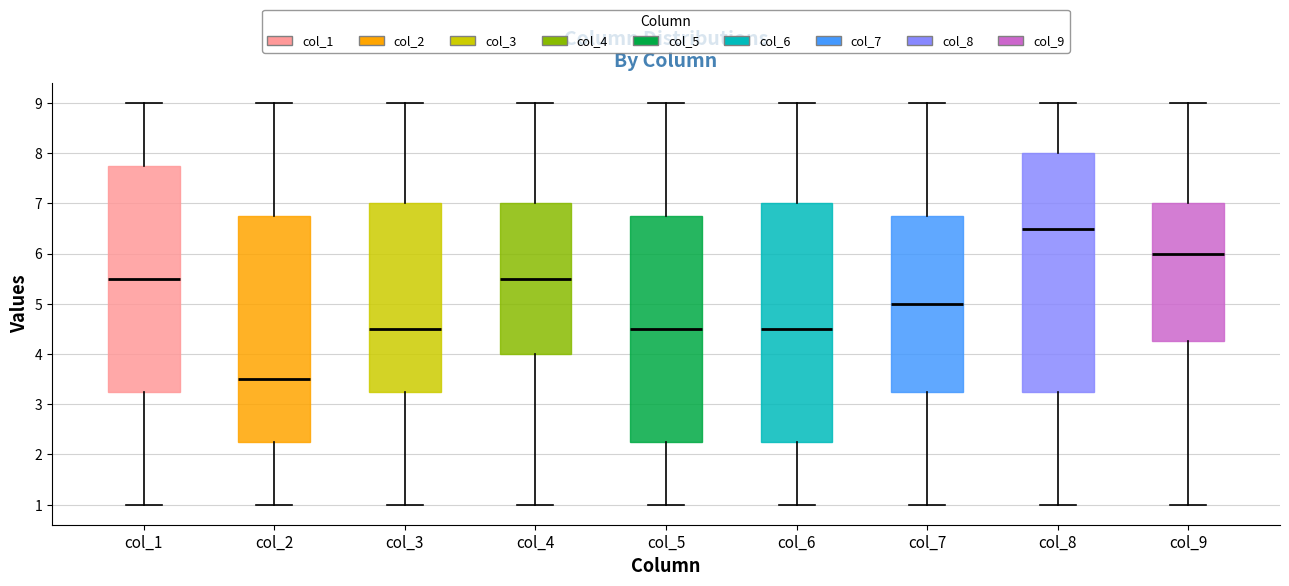

Reading left to right, transcribe this box plot: for each box, give where its median line is, the range the box spans, and where its two whiskers end, as read against the y-axis. The values are not printed on the chart, so give them approximately, as read against the axis.

col_1: median 5.5, box 3.3 to 7.8, whiskers 1.0 to 9.0
col_2: median 3.5, box 2.3 to 6.8, whiskers 1.0 to 9.0
col_3: median 4.5, box 3.3 to 7.0, whiskers 1.0 to 9.0
col_4: median 5.5, box 4.0 to 7.0, whiskers 1.0 to 9.0
col_5: median 4.5, box 2.3 to 6.8, whiskers 1.0 to 9.0
col_6: median 4.5, box 2.3 to 7.0, whiskers 1.0 to 9.0
col_7: median 5.0, box 3.3 to 6.8, whiskers 1.0 to 9.0
col_8: median 6.5, box 3.3 to 8.0, whiskers 1.0 to 9.0
col_9: median 6.0, box 4.3 to 7.0, whiskers 1.0 to 9.0